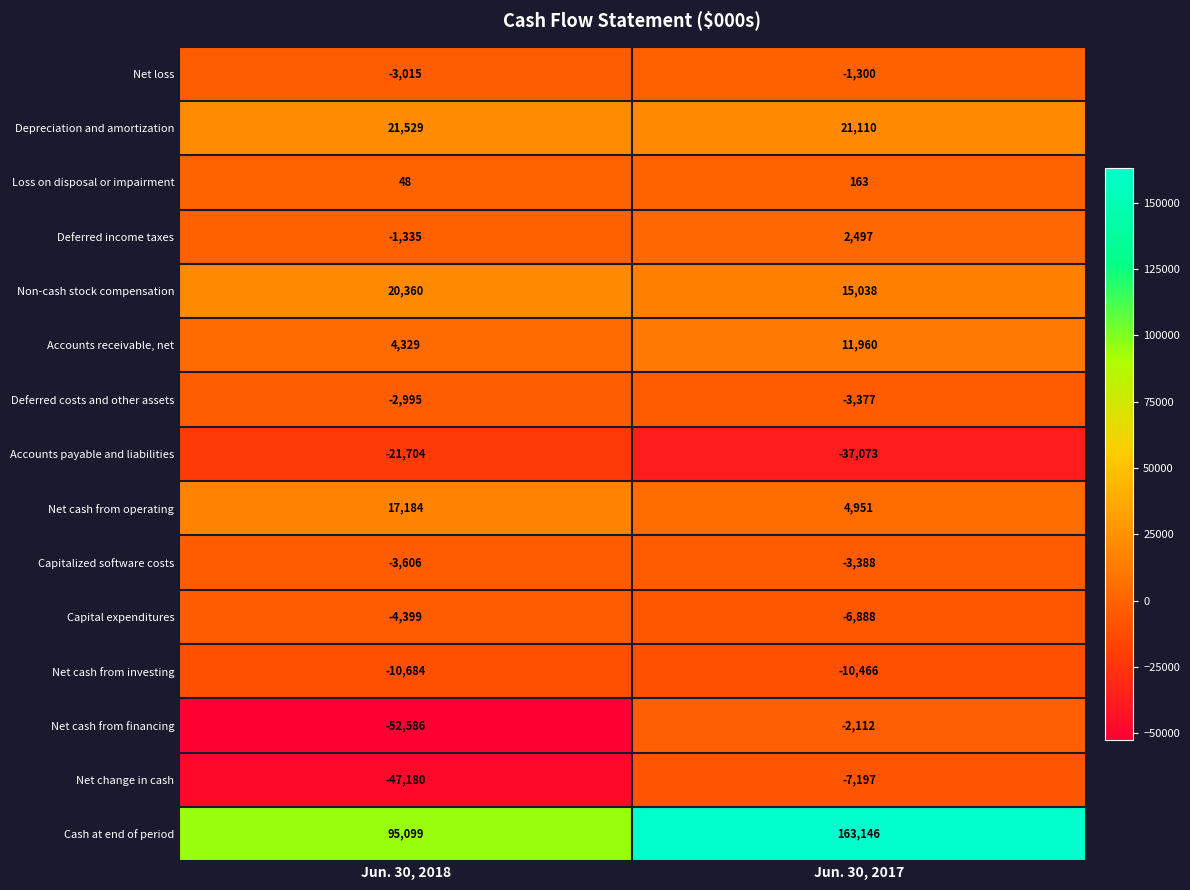

True or false: Accounts receivable, net has a value of 7212 at Jun. 30, 2018.

False